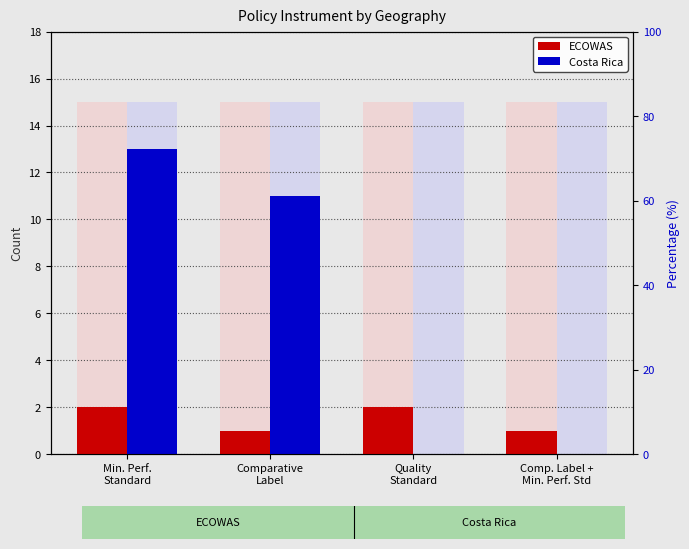

Is it true that ECOWAS equals 2 at Quality
Standard?

True